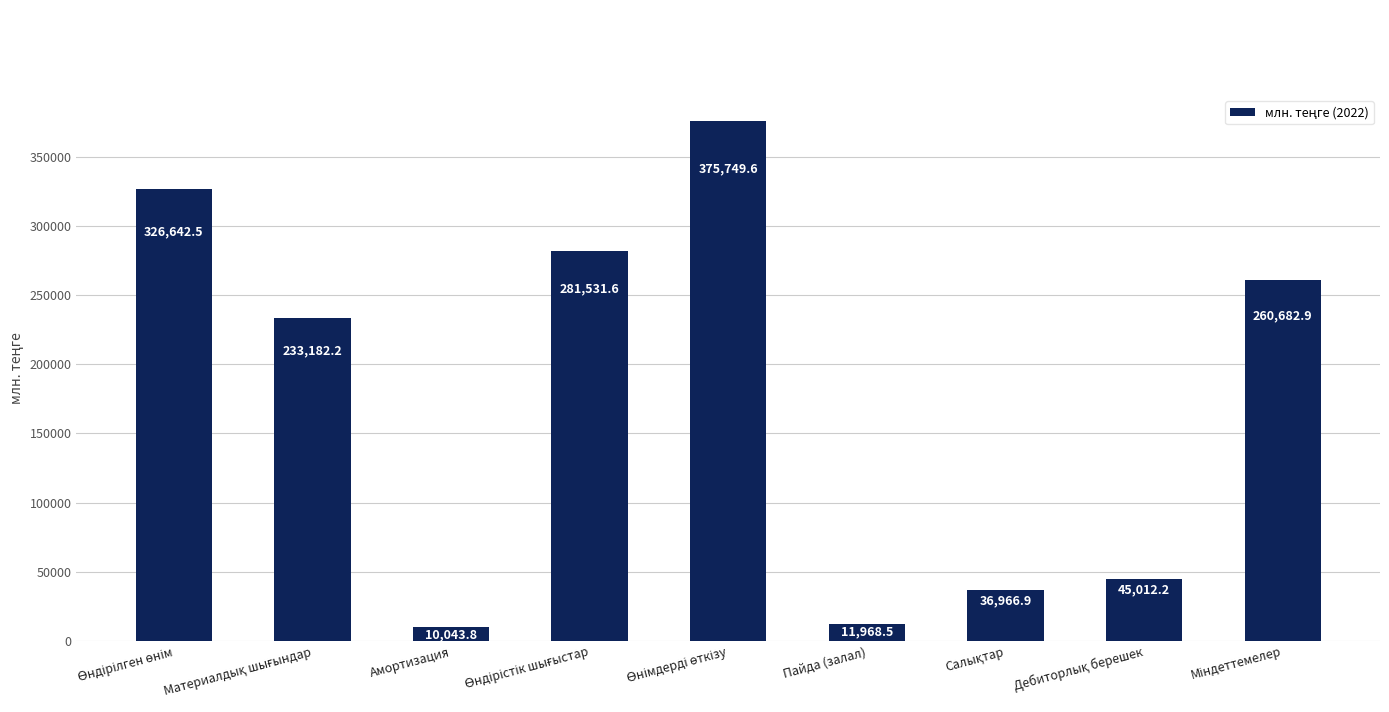

What is the value of the 2nd bar from the left?

233182.2